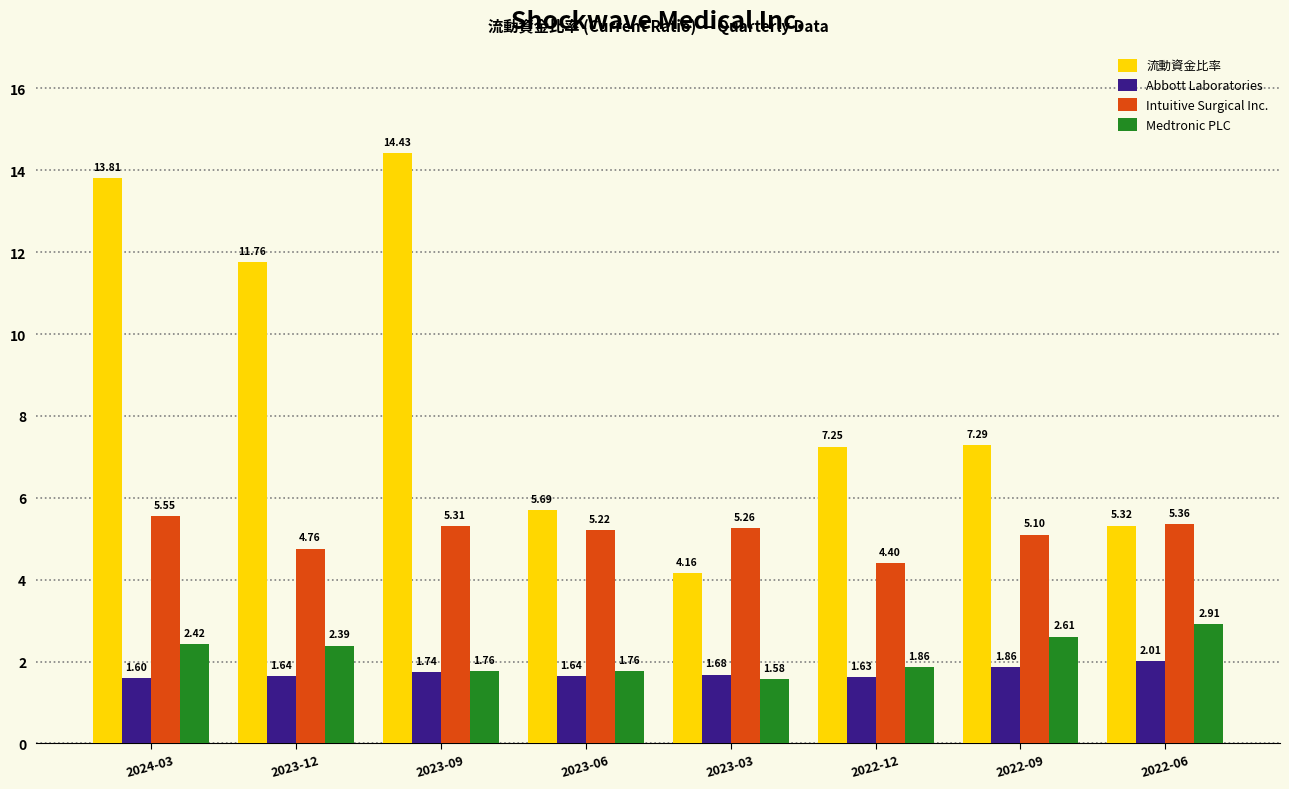

Rank the categories by 流動資金比率 value from lowest to highest.

2023-03, 2022-06, 2023-06, 2022-12, 2022-09, 2023-12, 2024-03, 2023-09